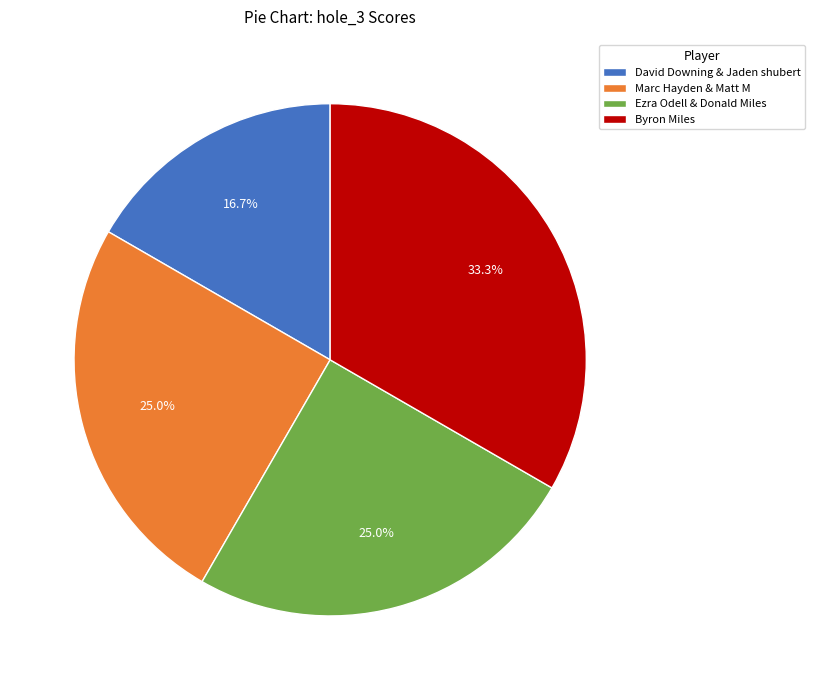

Which category has the smallest portion of the pie?

David Downing & Jaden shubert